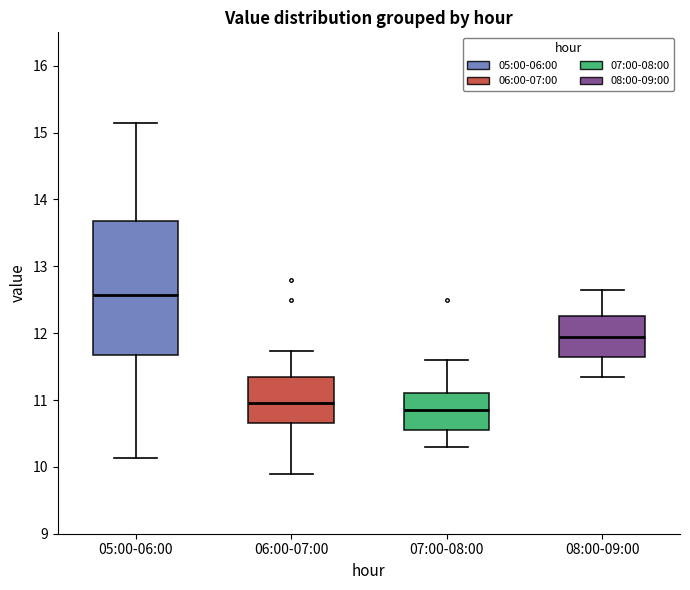

Where is the upper edge of the box for 06:00-07:00 on the y-axis? The values are not printed on the chart, so give them approximately, as read against the axis.

11.4